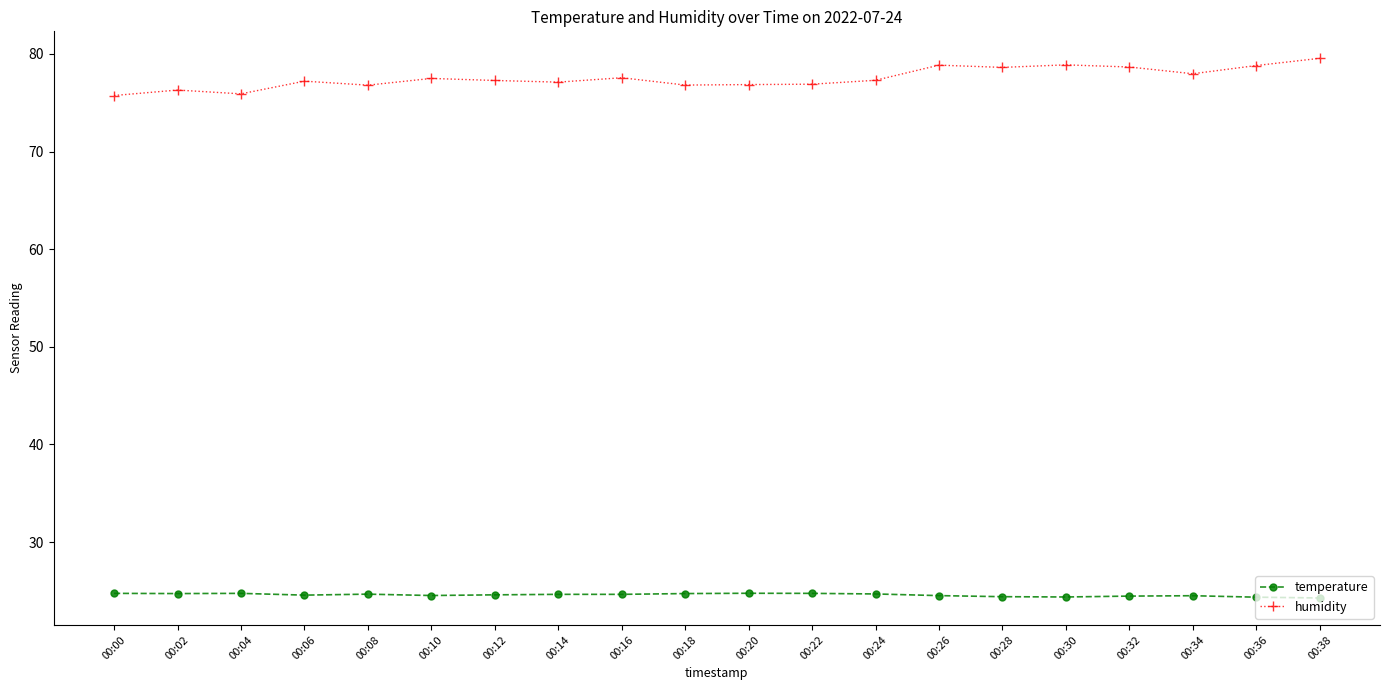

Is it true that humidity equals 78.6 at 00:28?

True